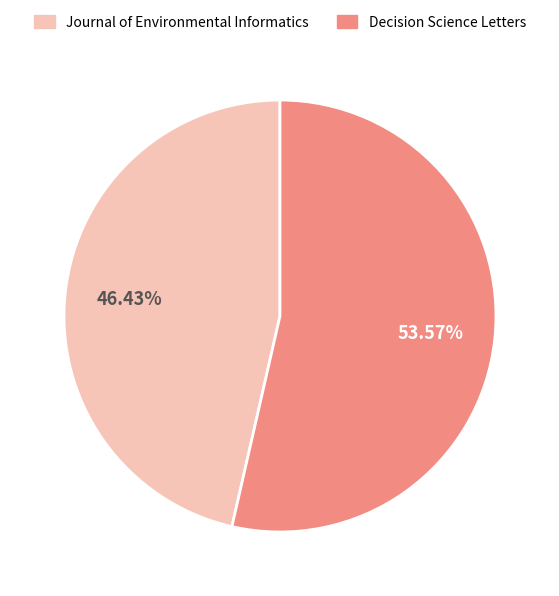

Which slice represents more than half of the pie?

Decision Science Letters